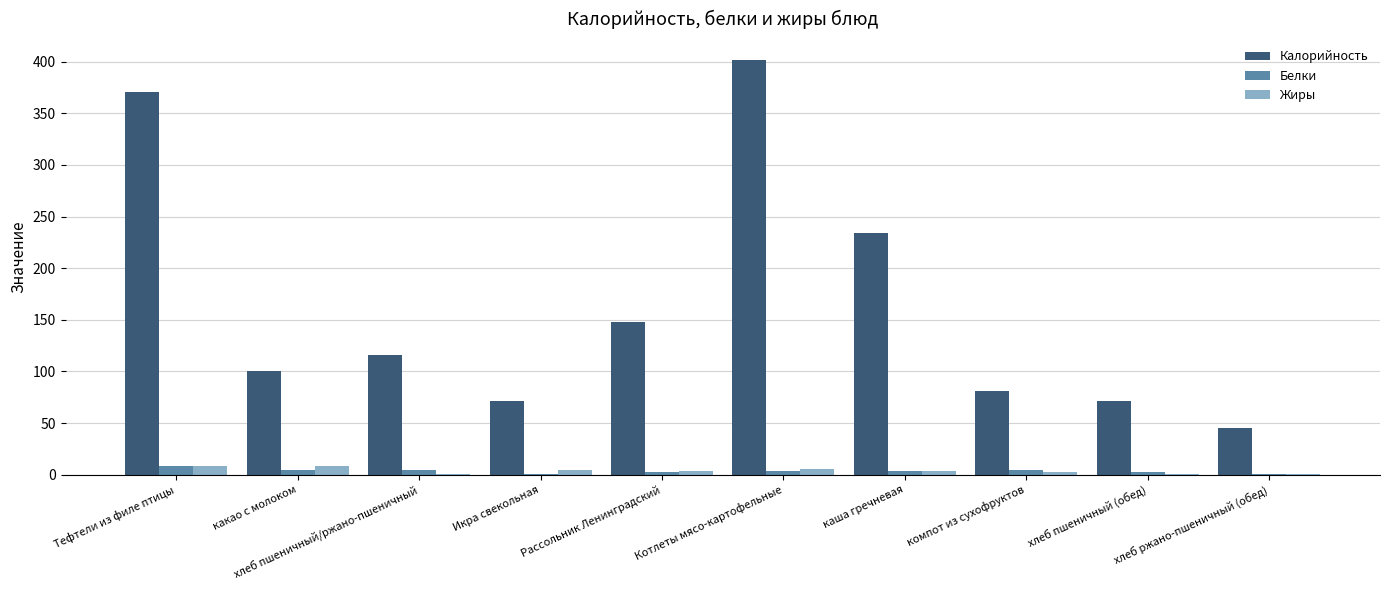

Is it true that Калорийность equals 129.5 at компот из сухофруктов?

False